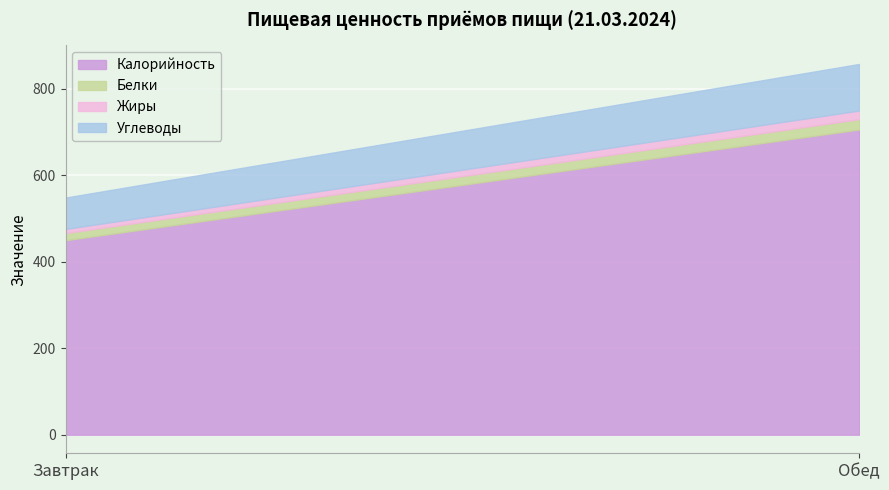

True or false: Белки has a value of 24.0 at Обед.

True